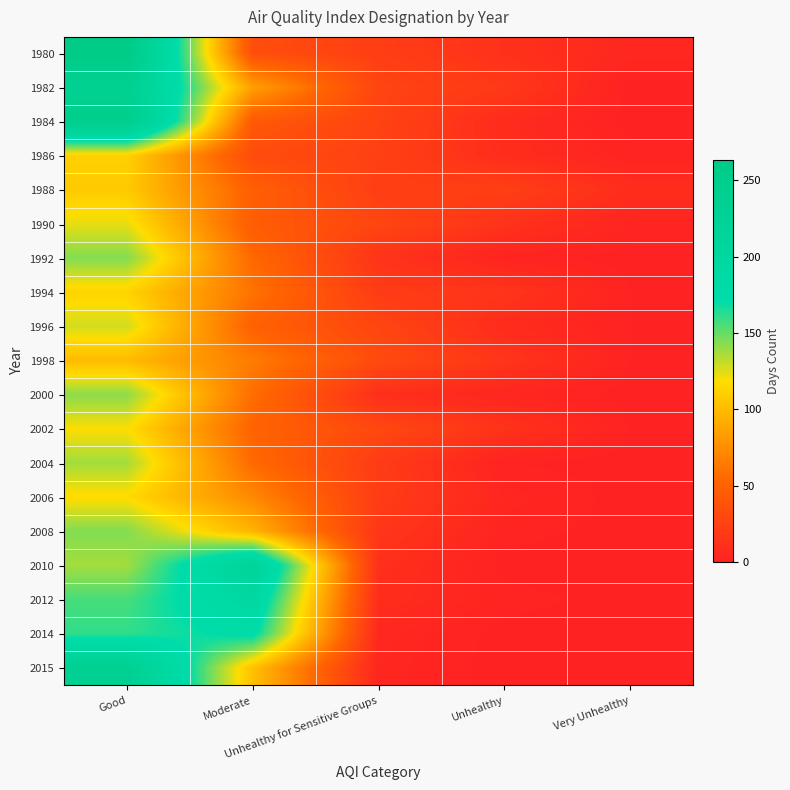

What is the total value across all series at Very Unhealthy?

23